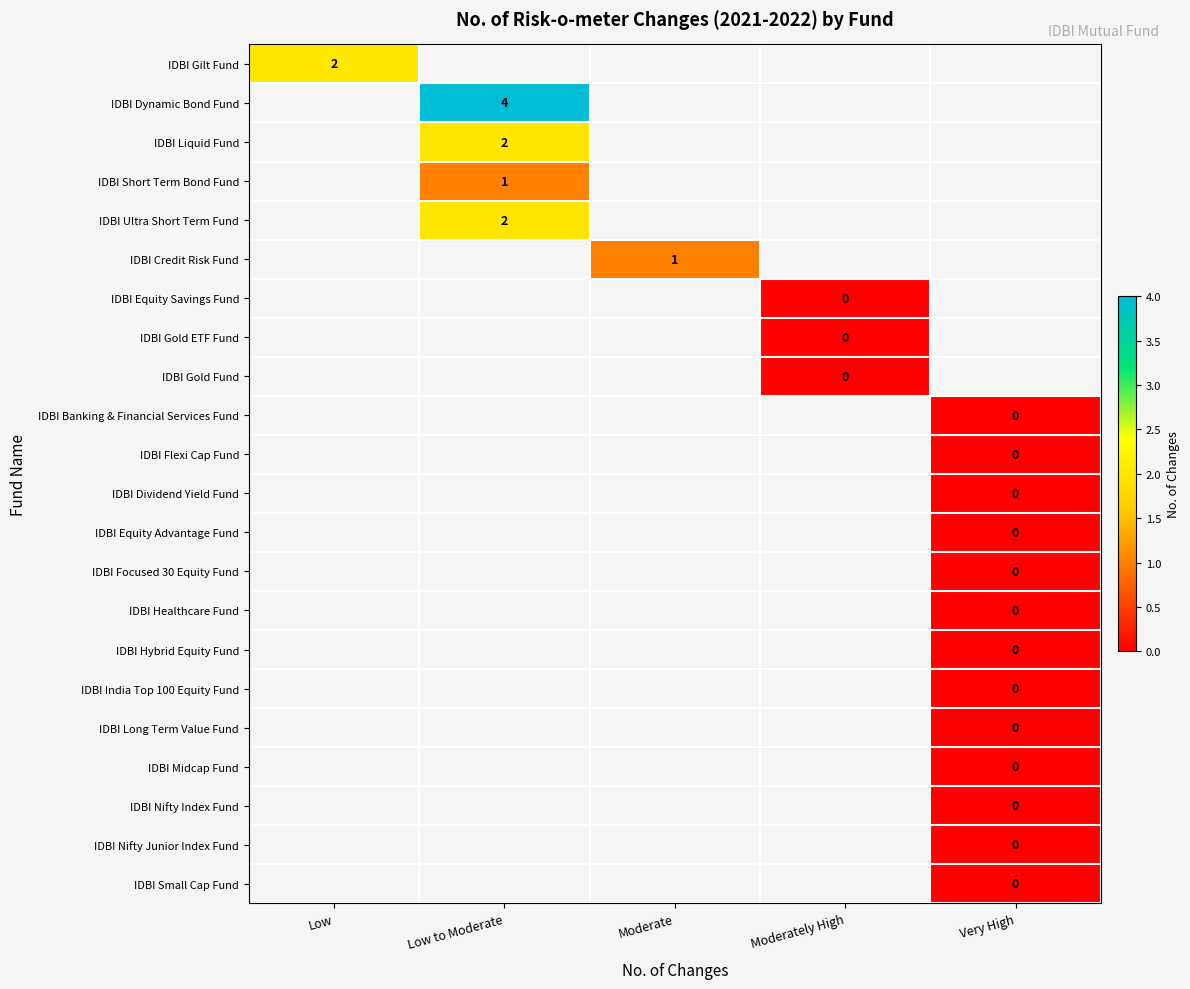

Count the number of data series in this chart.

22